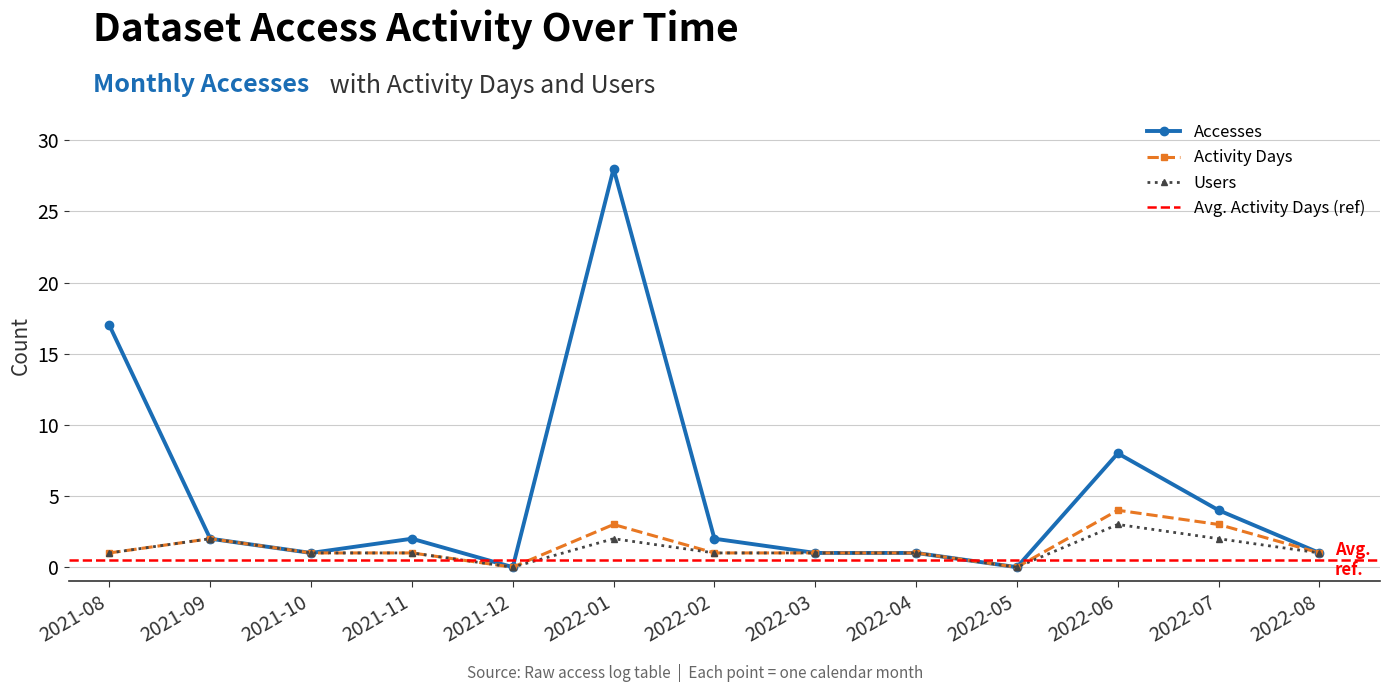

What position from the left is 2022-06?

11